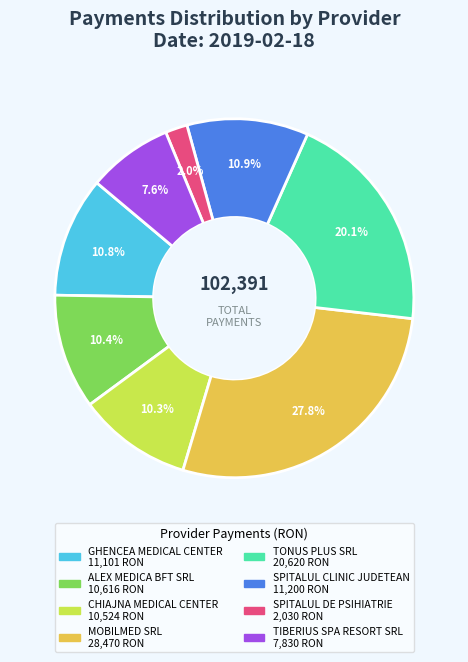

To the nearest percent, what is the difference between the largest and smallest slice percentages?

26%